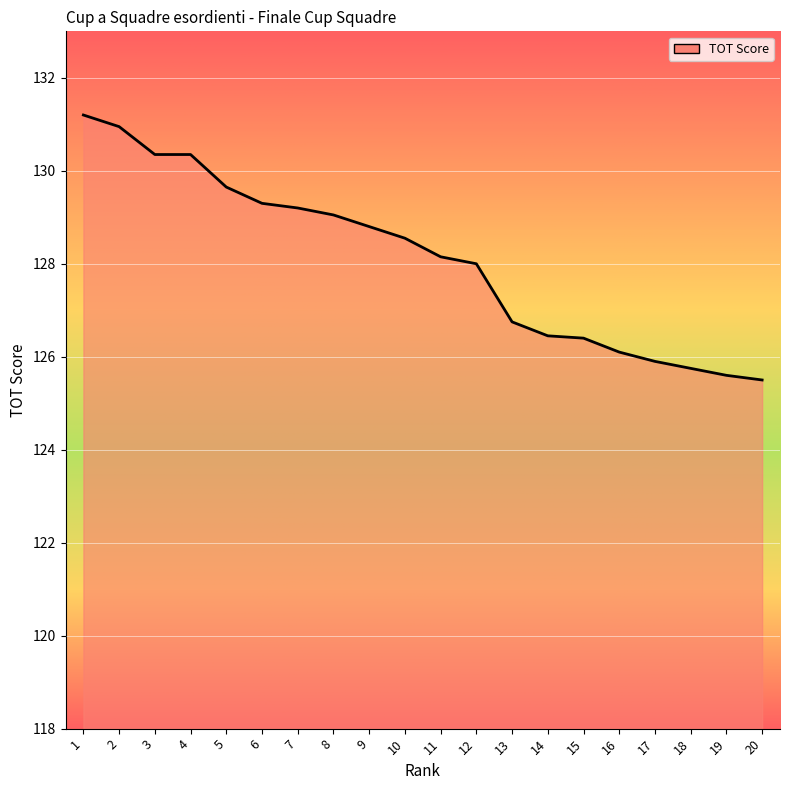

Does the chart display data point markers on the line(s)?

No